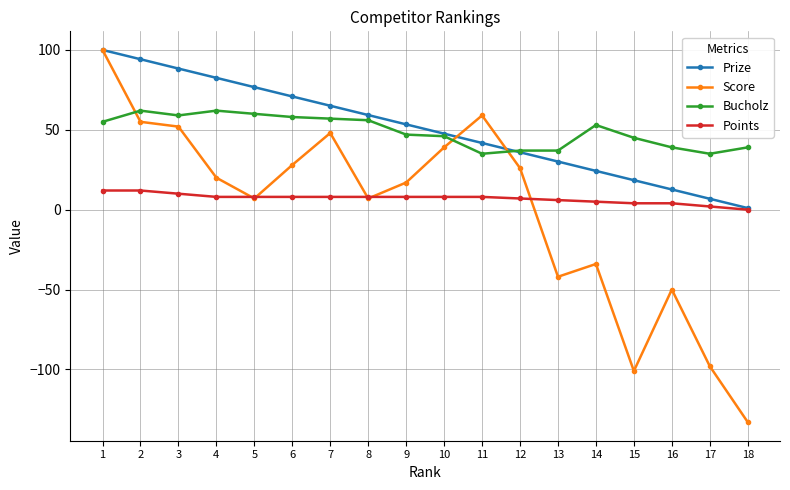

Which series ends up on top after the final intersection of Score and Prize?

Prize